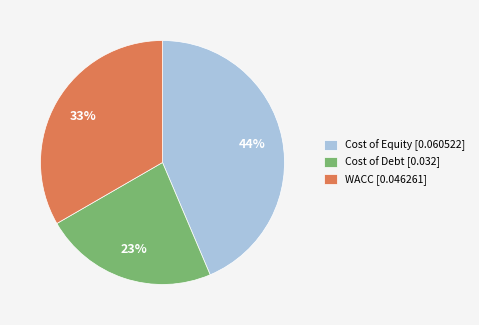

Is the sum of WACC [0.046261] and Cost of Debt [0.032] greater than half?

Yes